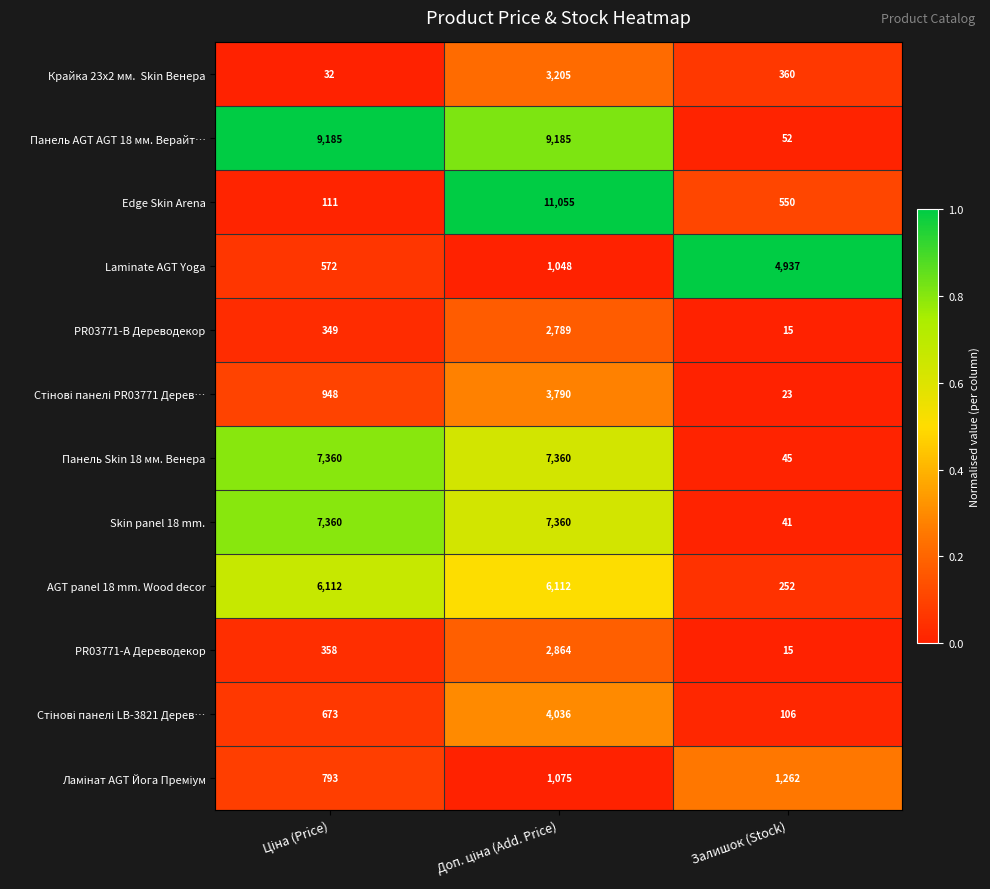

Which series has the widest spread of values?

Edge Skin Arena